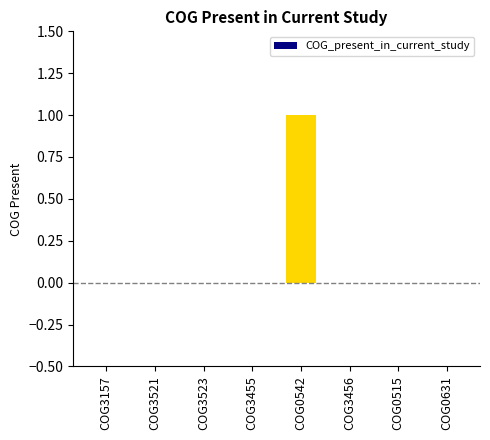

The chart shows a value of -1 at COG0515. True or false?

False